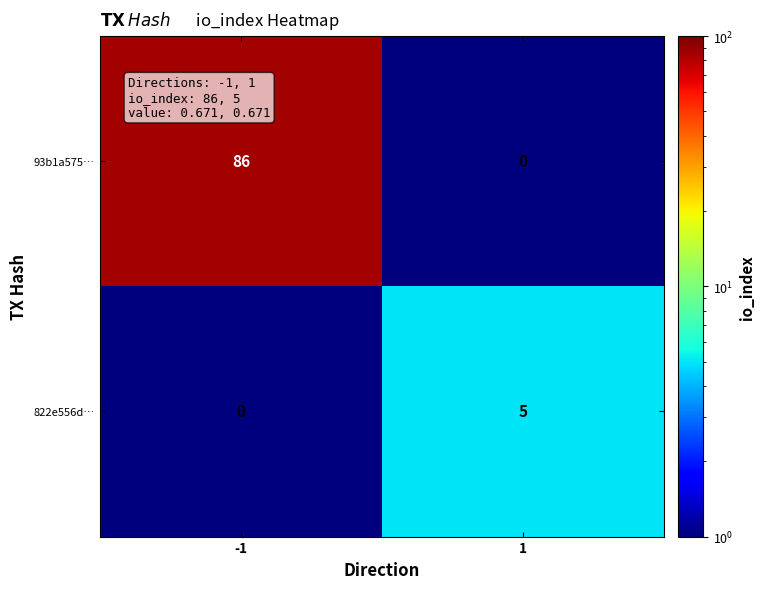

What is the minimum value shown in the chart?

0